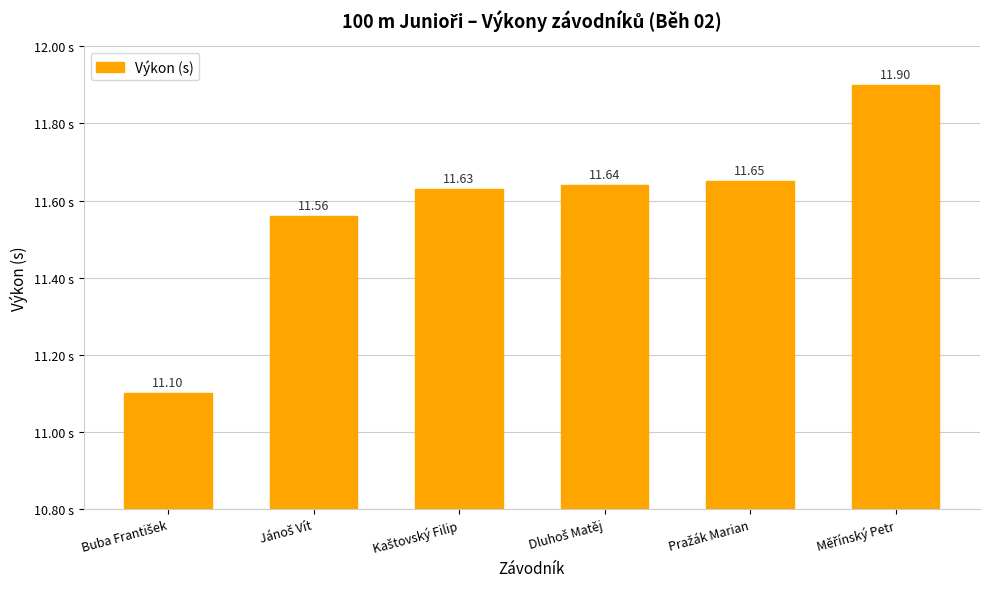

What is the difference between the maximum and minimum values?

0.8